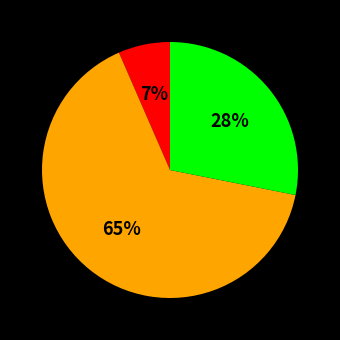

To the nearest percent, what is the average slice percentage?

33%